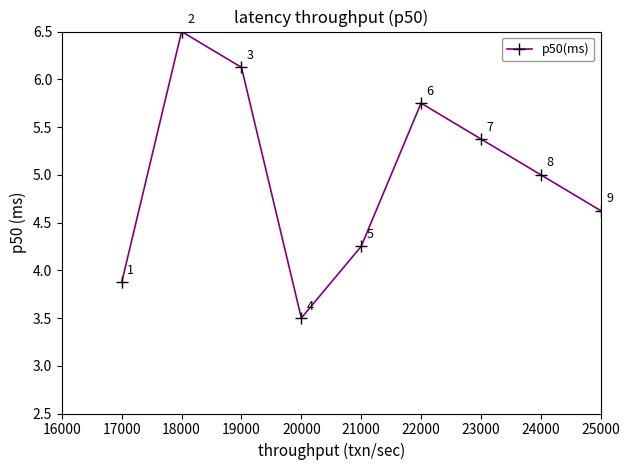

Is it true that the value at 20000 is 1.8?

False